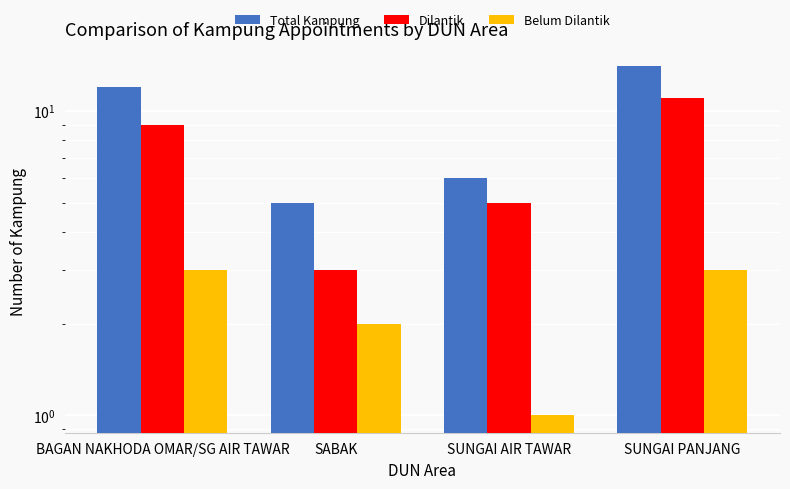

Reading left to right, list all the values displayed in this chart.

Total Kampung: BAGAN NAKHODA OMAR/SG AIR TAWAR=12	SABAK=5	SUNGAI AIR TAWAR=6	SUNGAI PANJANG=14
Dilantik: BAGAN NAKHODA OMAR/SG AIR TAWAR=9	SABAK=3	SUNGAI AIR TAWAR=5	SUNGAI PANJANG=11
Belum Dilantik: BAGAN NAKHODA OMAR/SG AIR TAWAR=3	SABAK=2	SUNGAI AIR TAWAR=1	SUNGAI PANJANG=3